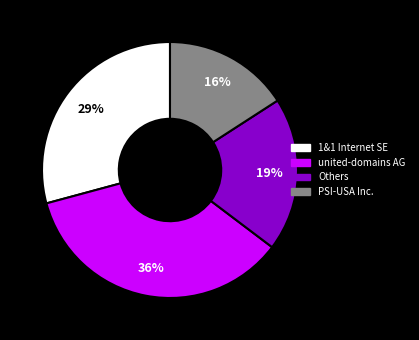

What percentage is the Others slice, to the nearest percent?

19%